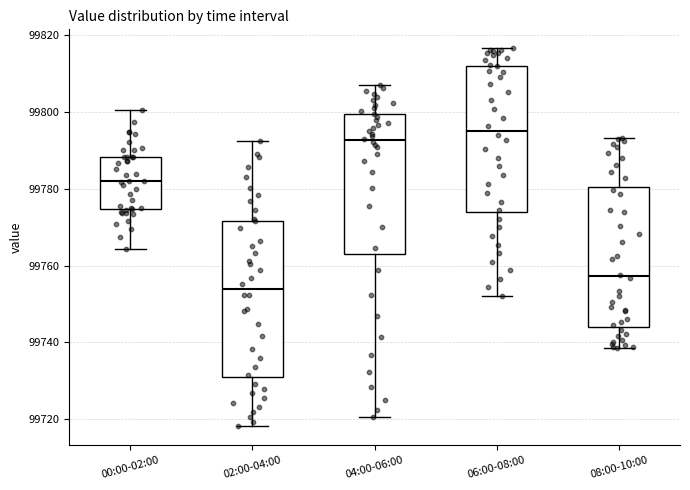

Which box's median line is the highest?

06:00-08:00